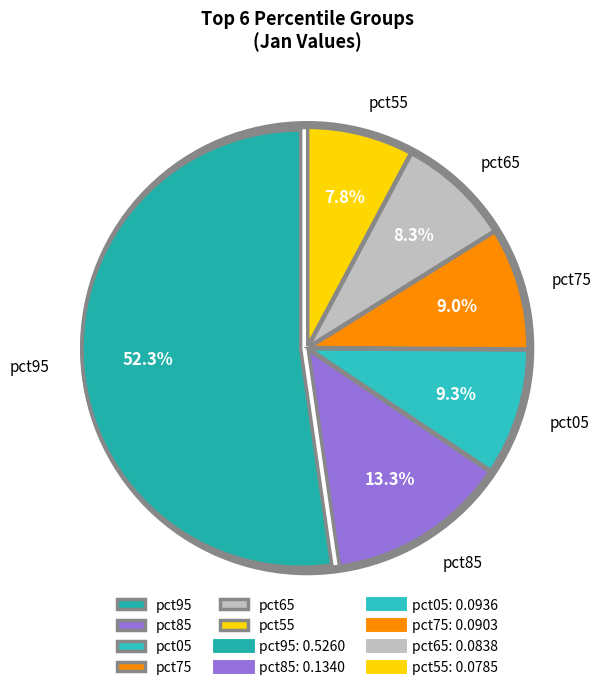

Which slice represents more than half of the pie?

pct95